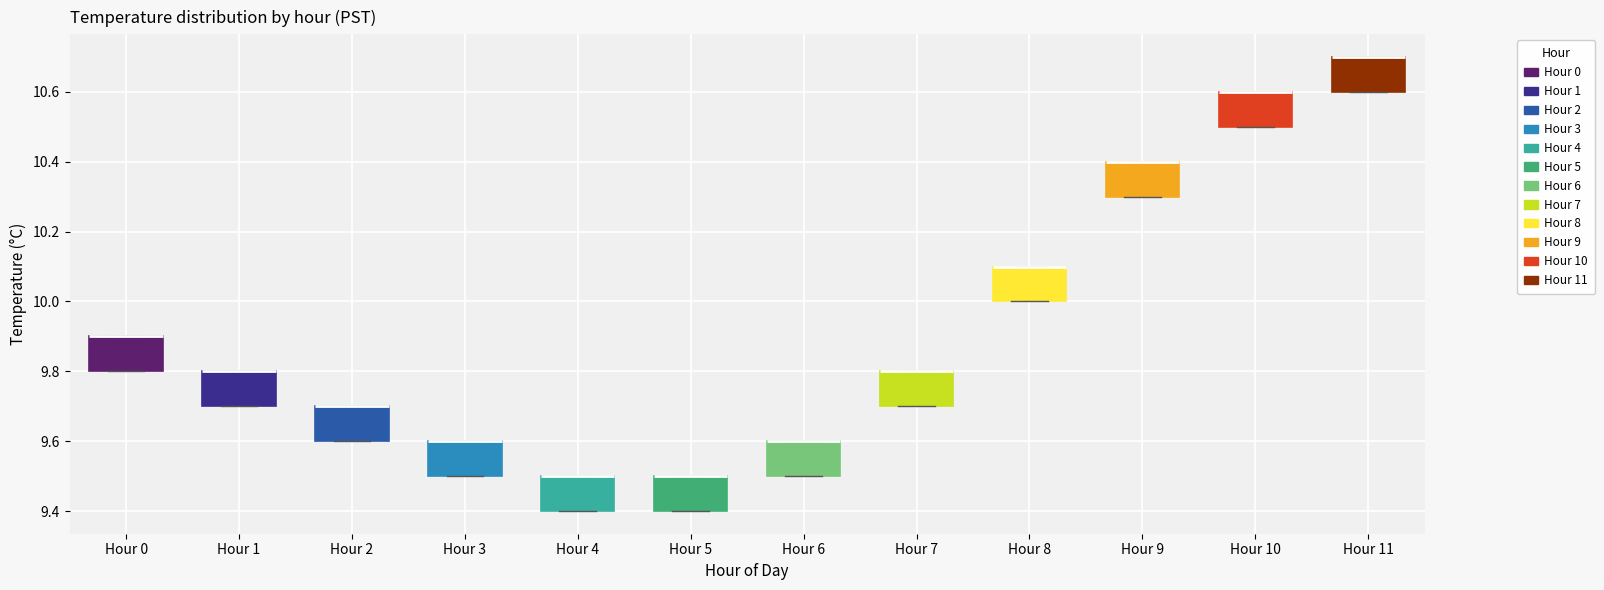

Reading left to right, read every box against the y-axis: the position of its median line, the range the box covers, and the ends of its whiskers. The values are not printed on the chart, so give them approximately, as read against the axis.

Hour 0: median 9.9 (drawn on the box's upper edge), box 9.8 to 9.9, whiskers 9.8 to 9.9
Hour 1: median 9.8 (drawn on the box's upper edge), box 9.7 to 9.8, whiskers 9.7 to 9.8
Hour 2: median 9.7 (drawn on the box's upper edge), box 9.6 to 9.7, whiskers 9.6 to 9.7
Hour 3: median 9.6 (drawn on the box's upper edge), box 9.5 to 9.6, whiskers 9.5 to 9.6
Hour 4: median 9.5 (drawn on the box's upper edge), box 9.4 to 9.5, whiskers 9.4 to 9.5
Hour 5: median 9.5 (drawn on the box's upper edge), box 9.4 to 9.5, whiskers 9.4 to 9.5
Hour 6: median 9.6 (drawn on the box's upper edge), box 9.5 to 9.6, whiskers 9.5 to 9.6
Hour 7: median 9.8 (drawn on the box's upper edge), box 9.7 to 9.8, whiskers 9.7 to 9.8
Hour 8: median 10.1 (drawn on the box's upper edge), box 10.0 to 10.1, whiskers 10.0 to 10.1
Hour 9: median 10.4 (drawn on the box's upper edge), box 10.3 to 10.4, whiskers 10.3 to 10.4
Hour 10: median 10.6 (drawn on the box's upper edge), box 10.5 to 10.6, whiskers 10.5 to 10.6
Hour 11: median 10.7 (drawn on the box's upper edge), box 10.6 to 10.7, whiskers 10.6 to 10.7